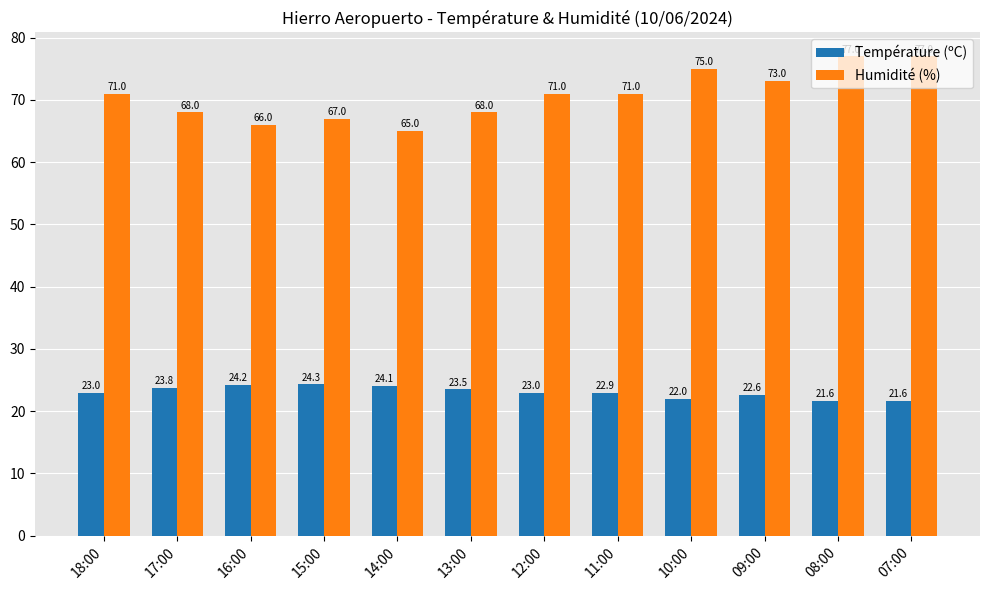

Reading left to right, extract all data points from this chart.

Température (ºC): 23.0	23.8	24.2	24.3	24.1	23.5	23.0	22.9	22.0	22.6	21.6	21.6
Humidité (%): 71.0	68.0	66.0	67.0	65.0	68.0	71.0	71.0	75.0	73.0	77.0	77.0